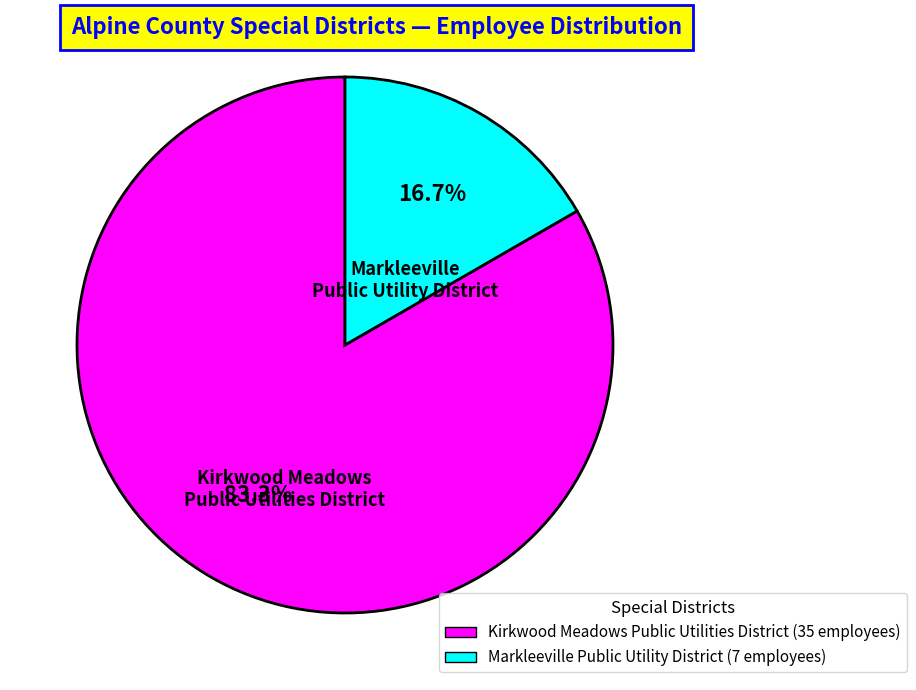

Which has a higher value, Kirkwood Meadows Public Utilities District or Markleeville Public Utility District?

Kirkwood Meadows Public Utilities District